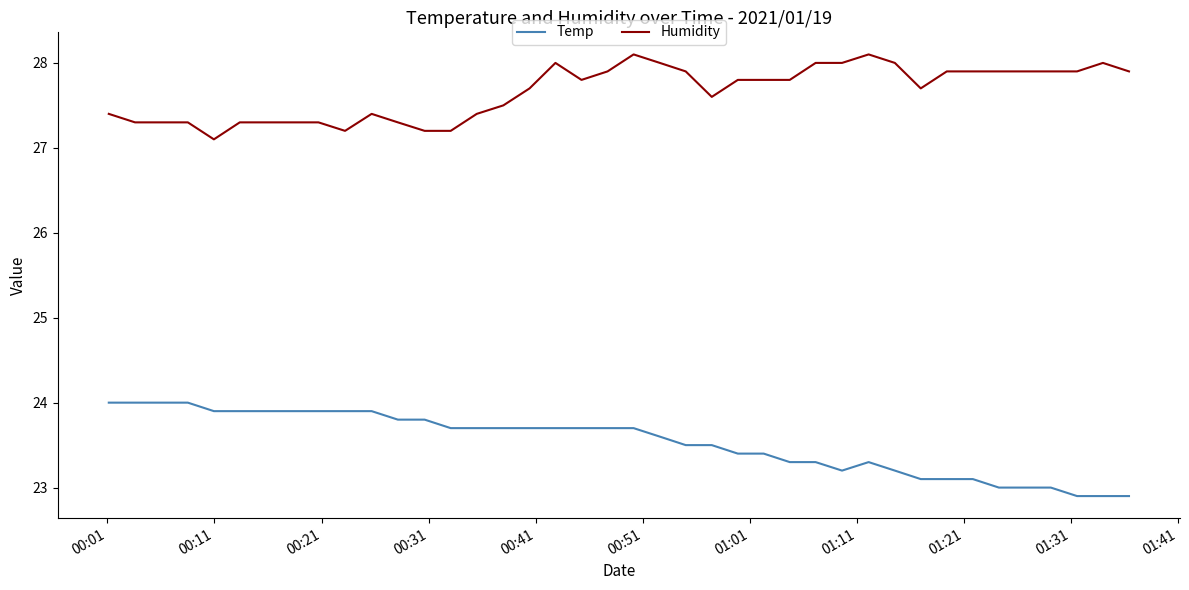

True or false: Humidity and Temp cross at least once.

False